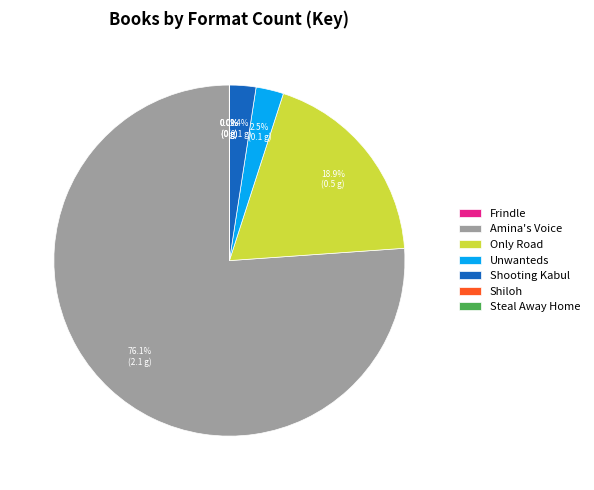

Which category has the biggest portion of the pie?

Amina's Voice